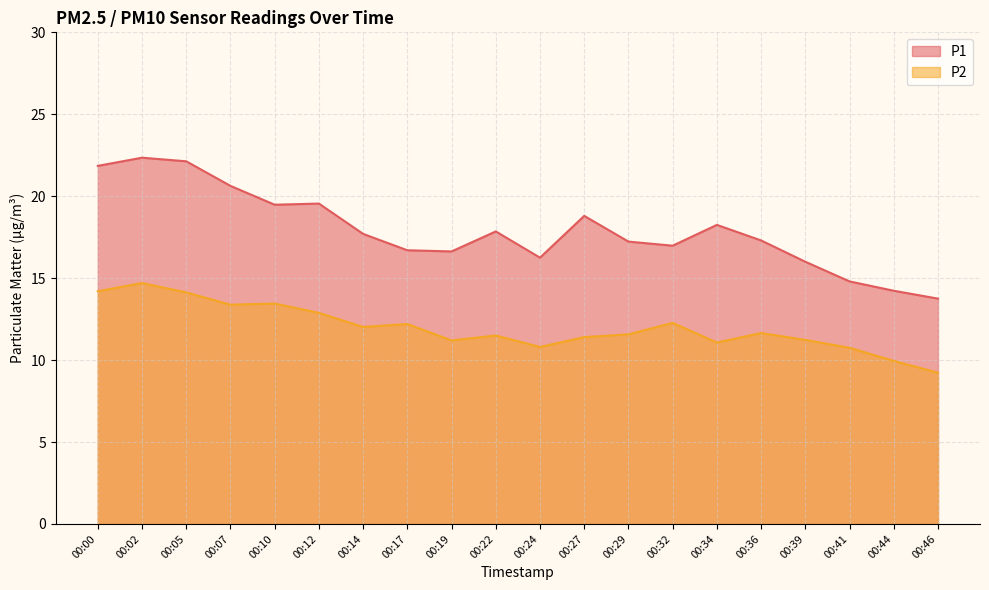

Does the chart have visible grid lines?

Yes